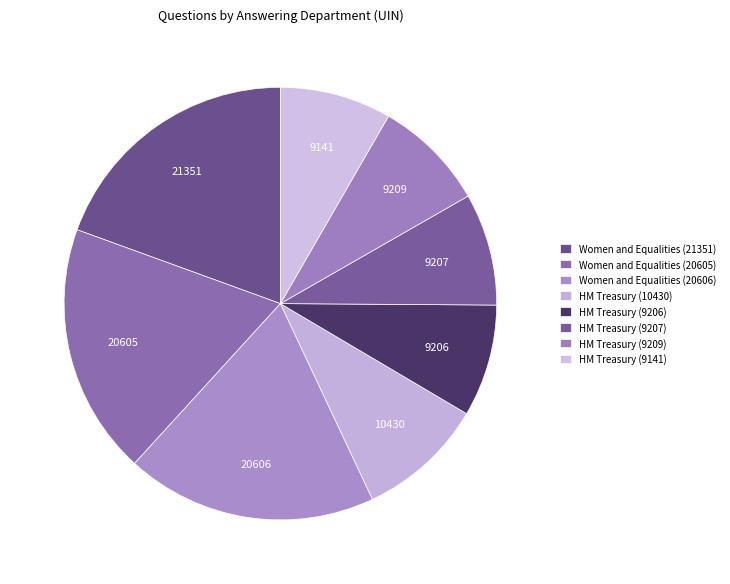

How many segments does this pie chart have?

8